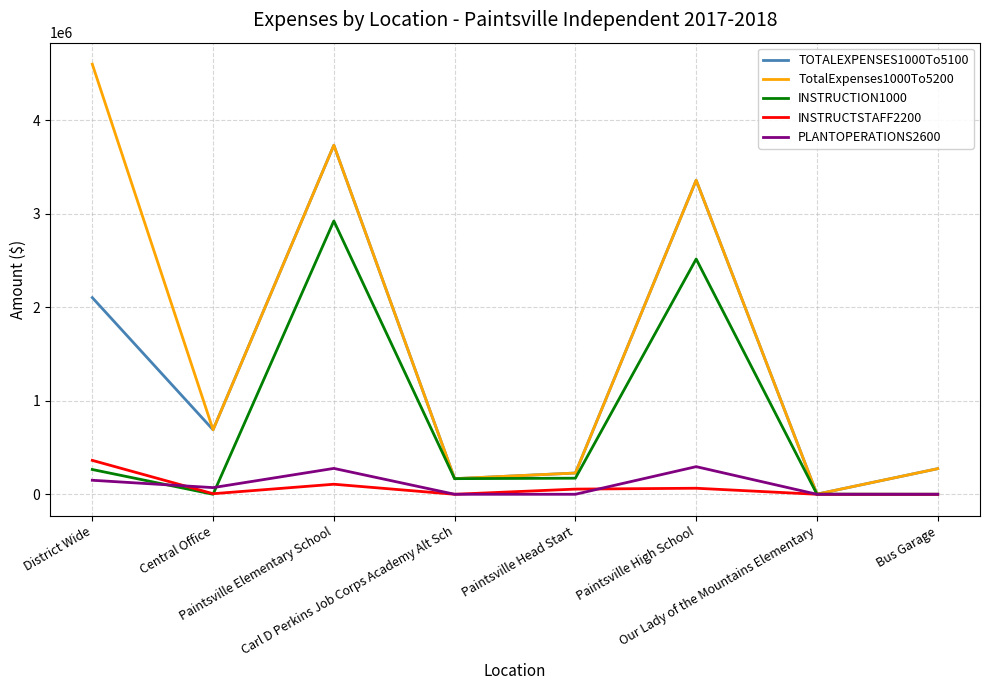

True or false: INSTRUCTION1000 has a value of -1987563.5 at Bus Garage.

False